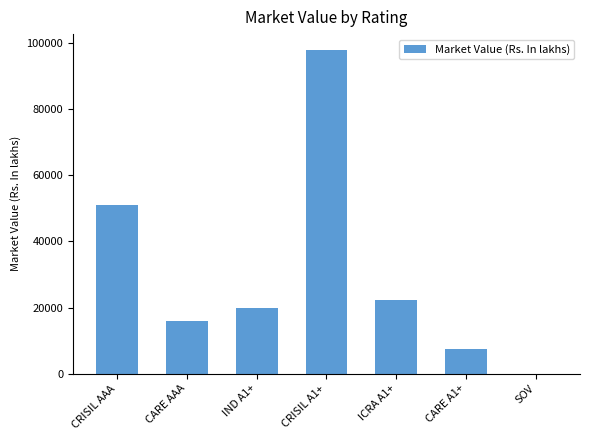

What is the greatest value displayed?

97882.9